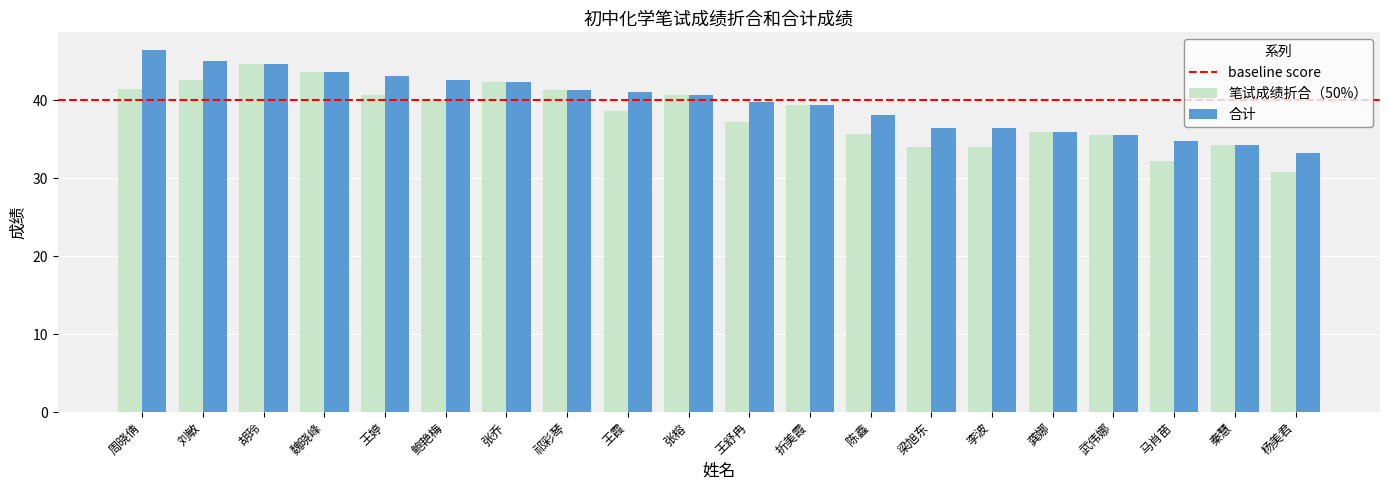

What is the spread (max minus min) of values at 王霞?

2.5